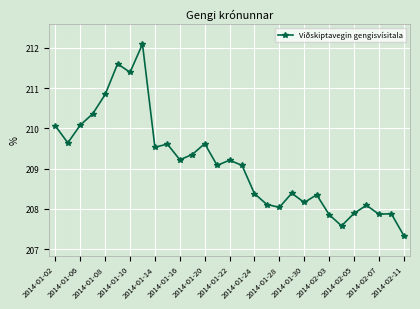

What is the value of the 4th point from the left?

210.4